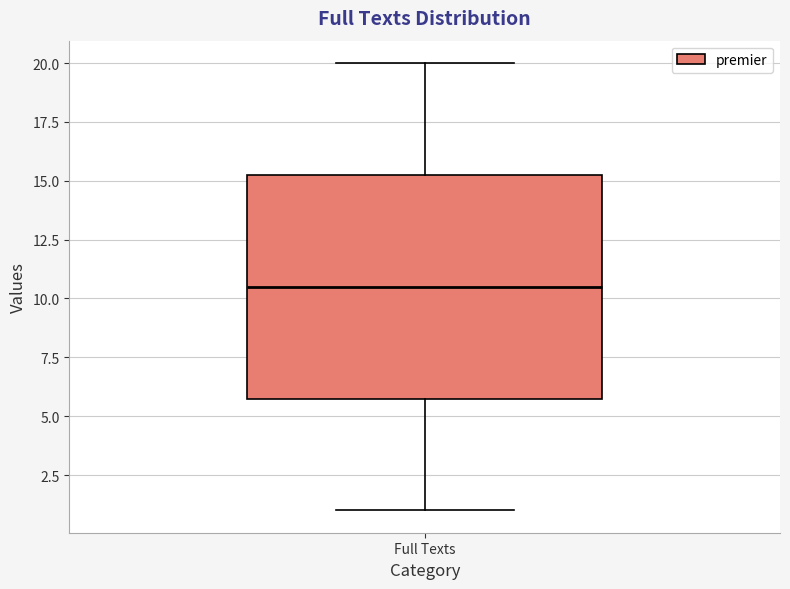

Read this box plot against the y-axis: the position of the median line, the range covered by the box, and the ends of both whiskers. The values are not printed on the chart, so give them approximately, as read against the axis.

median 10.5, box 6.0 to 15.5, whiskers 1.0 to 20.0